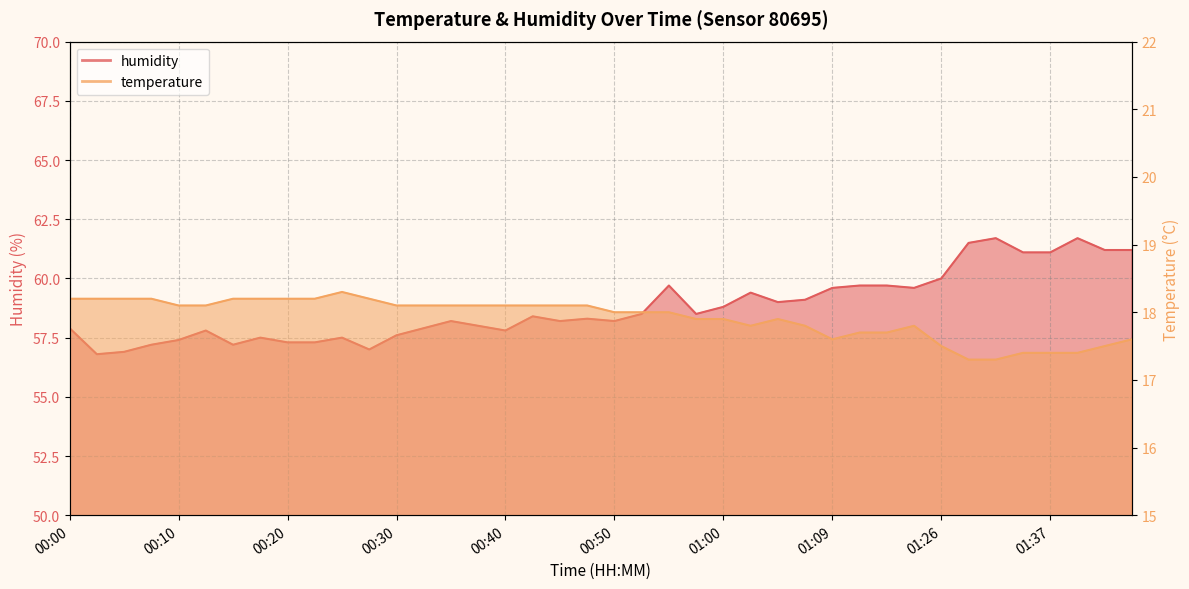

How many interior local peaks does the temperature series have?

3